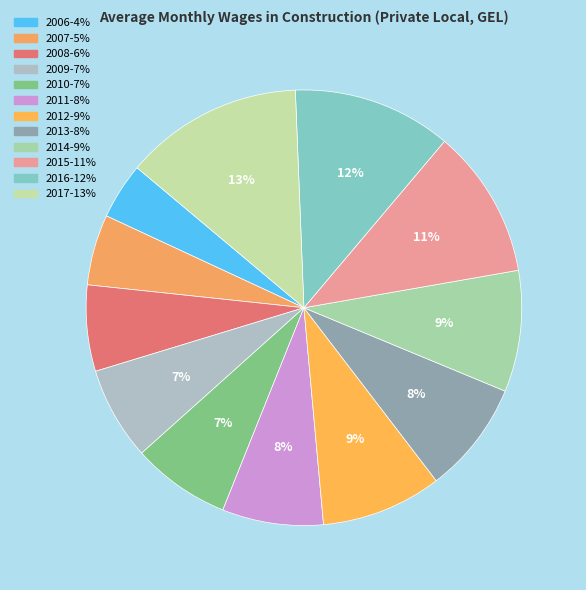

How many slices are in this pie chart?

12